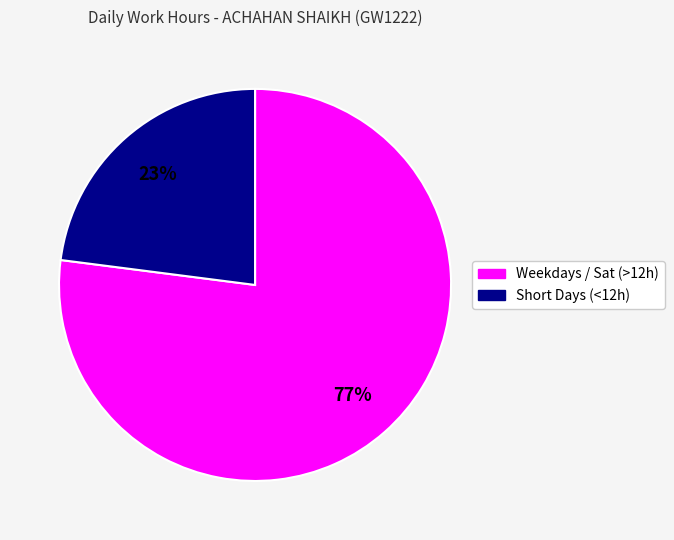

To the nearest percent, what is the difference between the largest and smallest slice percentages?

54%